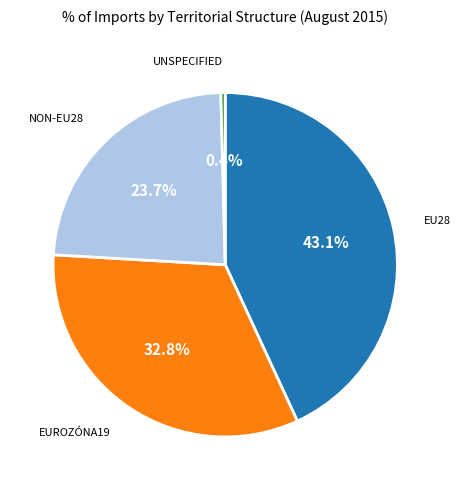

Does any single category account for the majority?

No